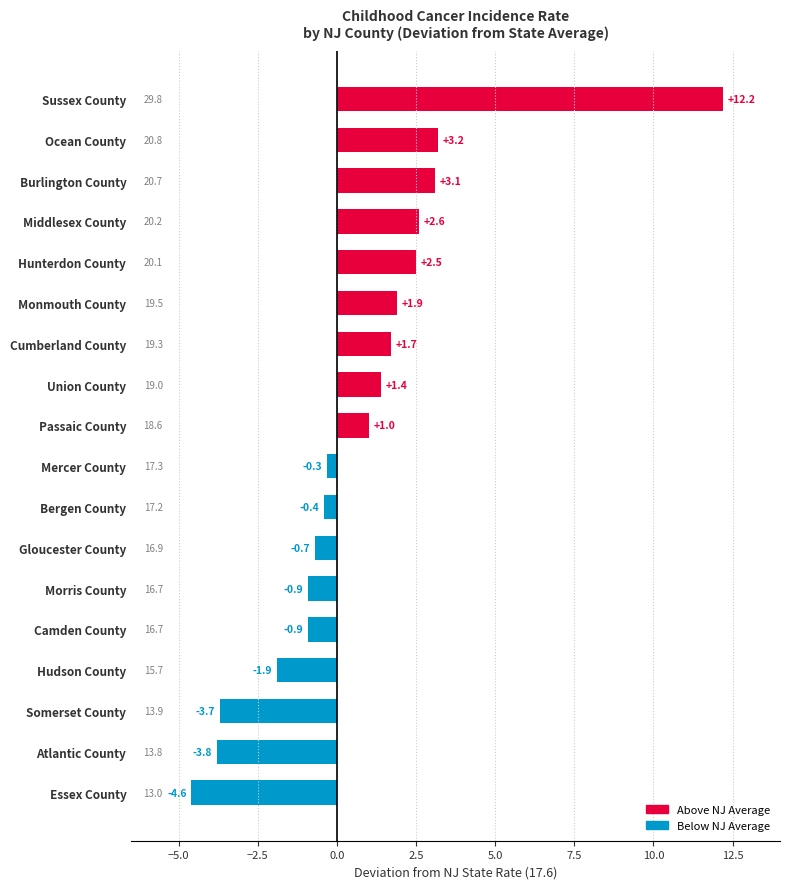

What is the approximate value at Atlantic County?

-3.8